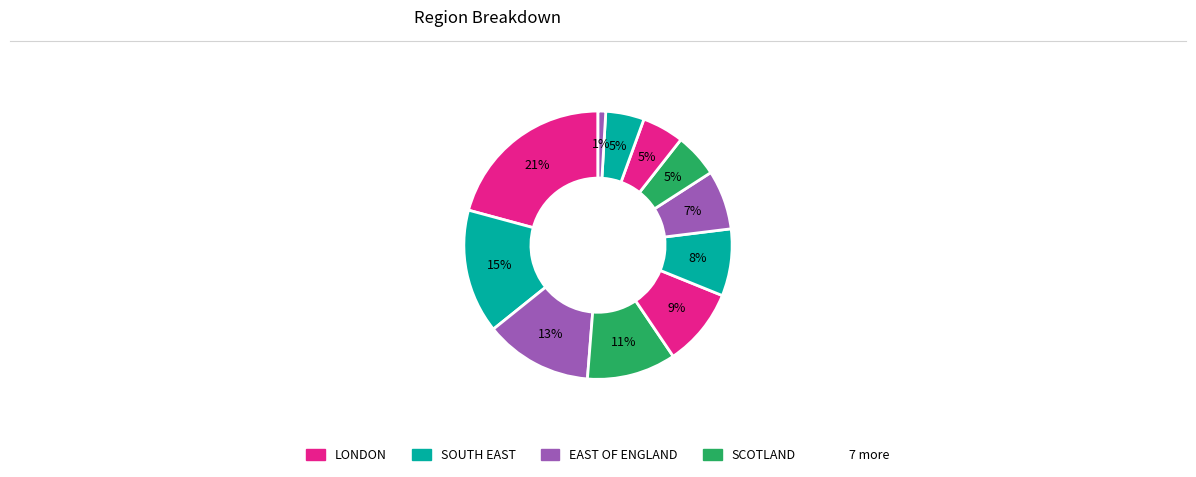

How many segments does this pie chart have?

11